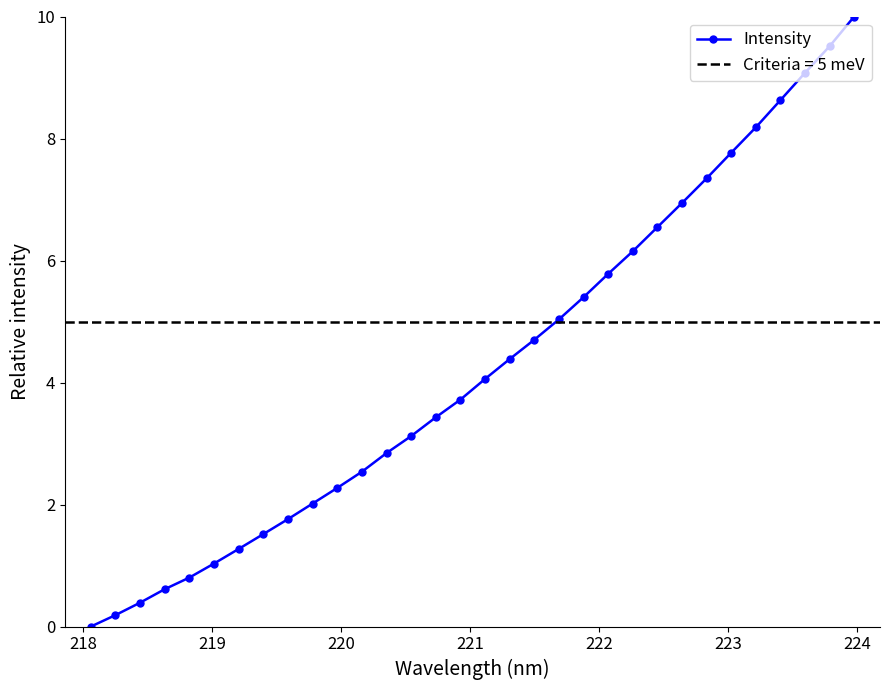

What is the value of the Intensity point at the 6th from the left?

1.0